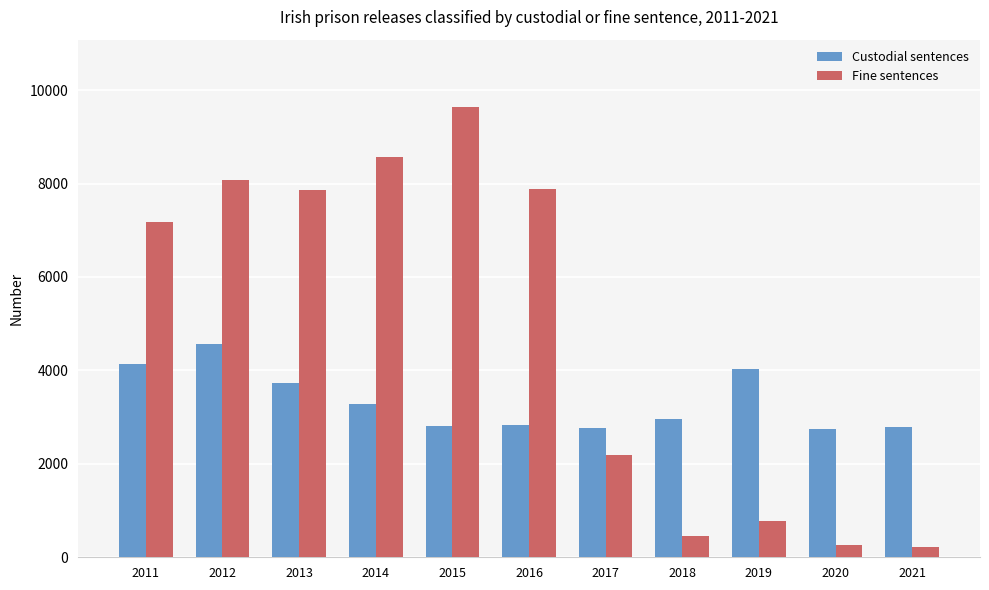

Read the Custodial sentences value at 2018.

2954